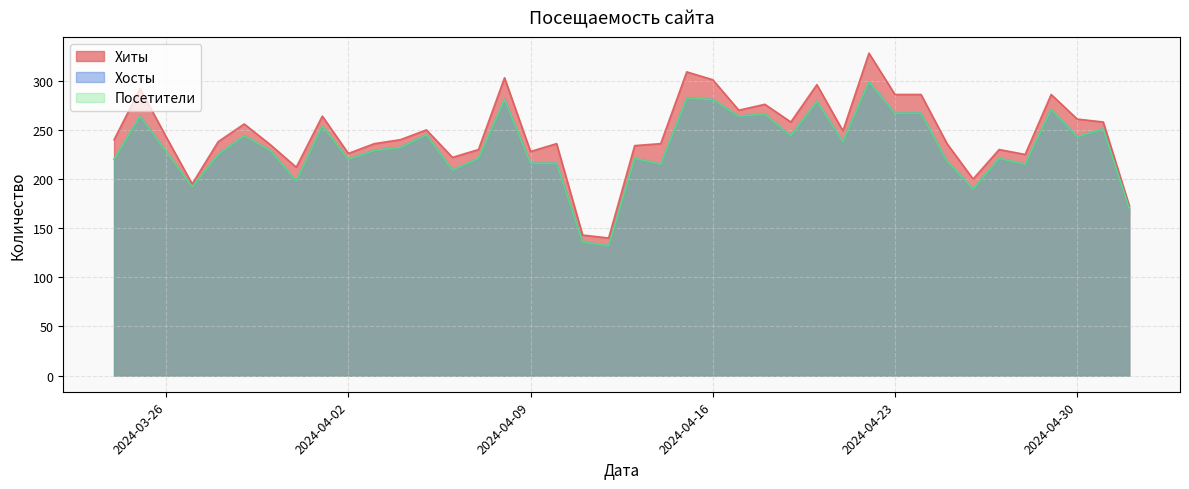

Does the chart have visible grid lines?

Yes